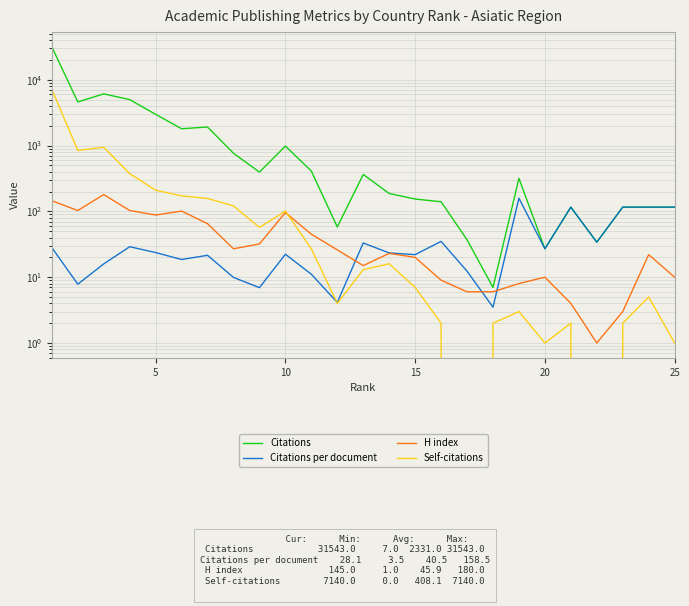

Reading left to right, what are all the values shown in this chart?

Citations: 31543.0	4601.0	6102.0	4993.0	2981.0	1800.0	1914.0	764.0	395.0	982.0	410.0	58.0	364.0	187.0	154.0	140.0	37.0	7.0	317.0	27.0	116.0	34.0	116.0	116.0	116.0
Citations per document: 28.1	7.8	15.9	29.0	23.7	18.6	21.5	9.9	6.9	22.3	11.1	4.1	33.1	23.4	22.0	35.0	12.3	3.5	158.5	27.0	116.0	34.0	116.0	116.0	116.0
H index: 145.0	103.0	180.0	103.0	88.0	101.0	65.0	27.0	32.0	96.0	45.0	26.0	15.0	23.0	20.0	9.0	6.0	6.0	8.0	10.0	4.0	1.0	3.0	22.0	10.0
Self-citations: 7140.0	843.0	943.0	374.0	210.0	172.0	157.0	121.0	57.0	101.0	27.0	4.0	13.0	16.0	7.0	2.0	0.0	2.0	3.0	1.0	2.0	0.0	2.0	5.0	1.0